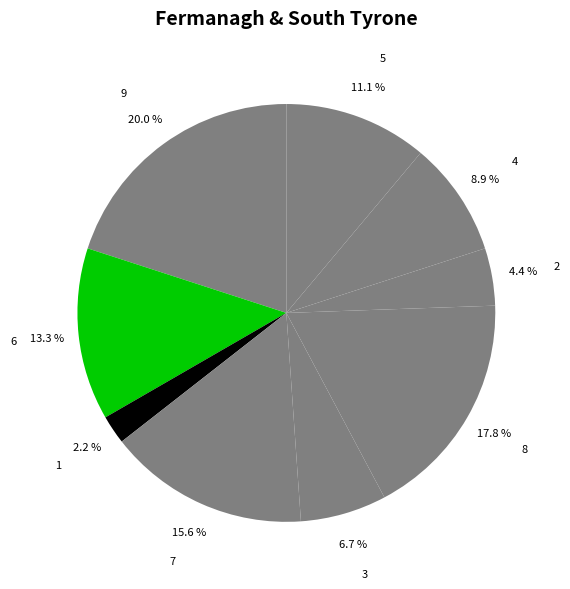

Is the sum of 8 and 7 greater than half?

No